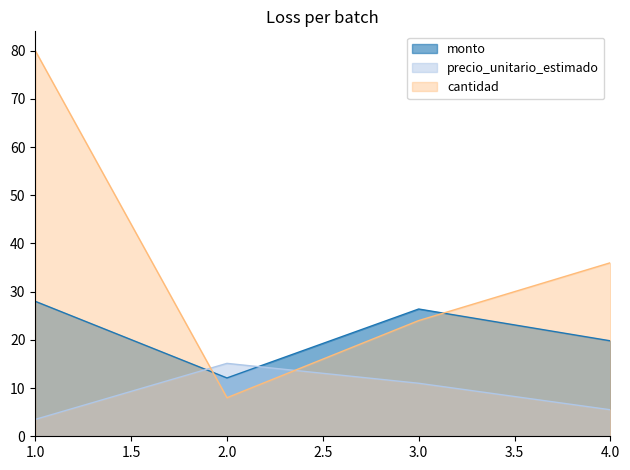

True or false: precio_unitario_estimado has a value of 15.1 at 2.0.

True